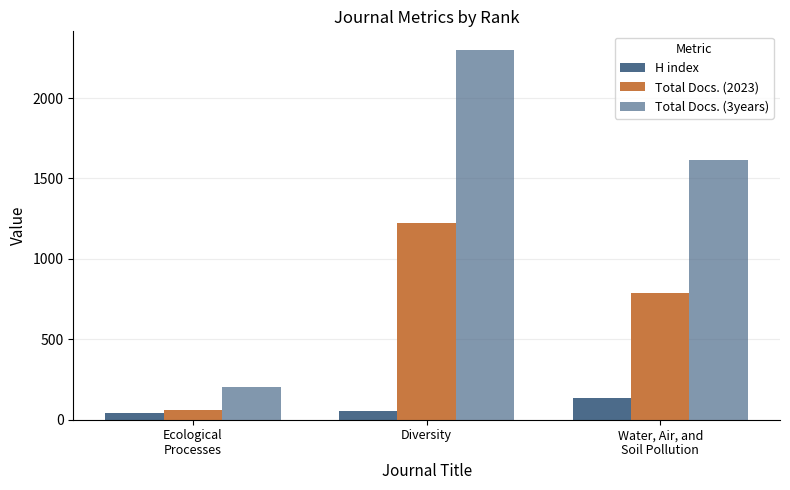

How many data points does each series have?

3